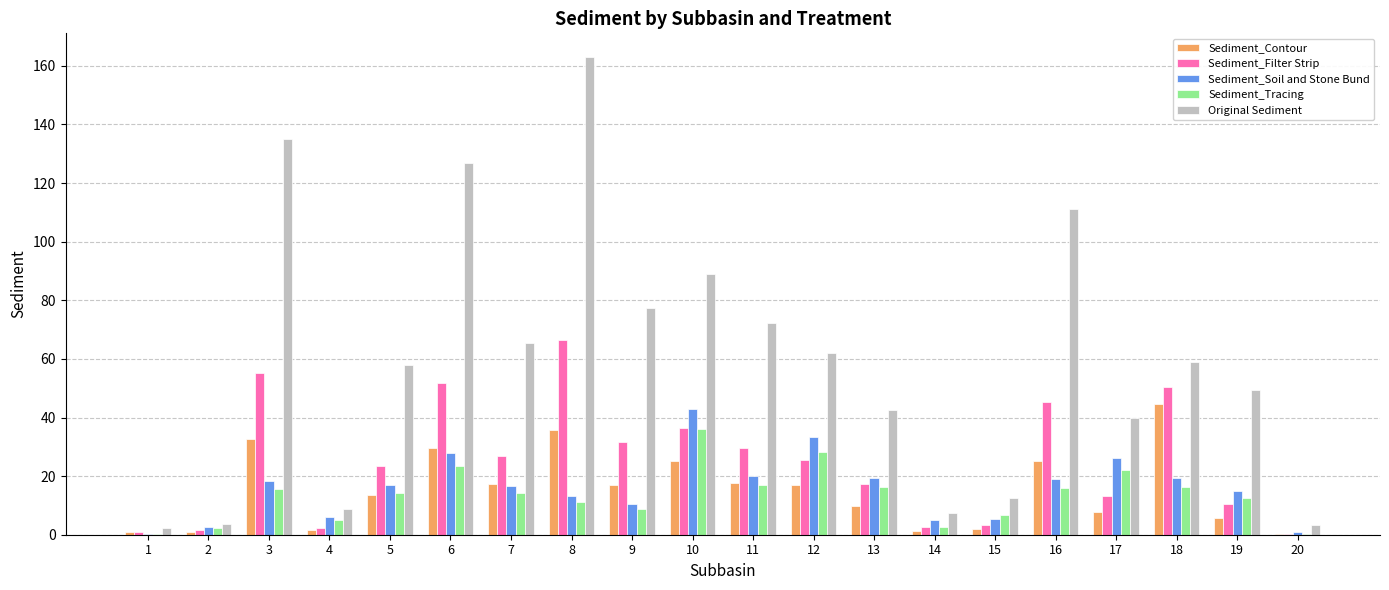

Which label corresponds to the largest value in the chart?

8